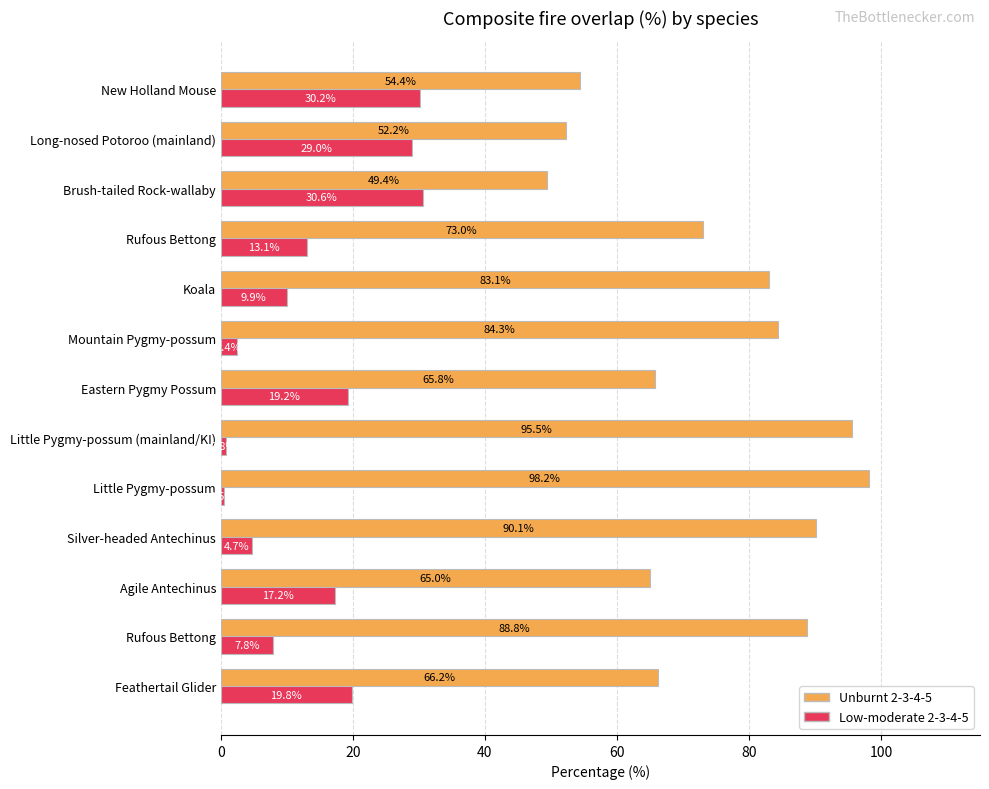

What are all the series names shown in the legend?

Unburnt 2-3-4-5, Low-moderate 2-3-4-5